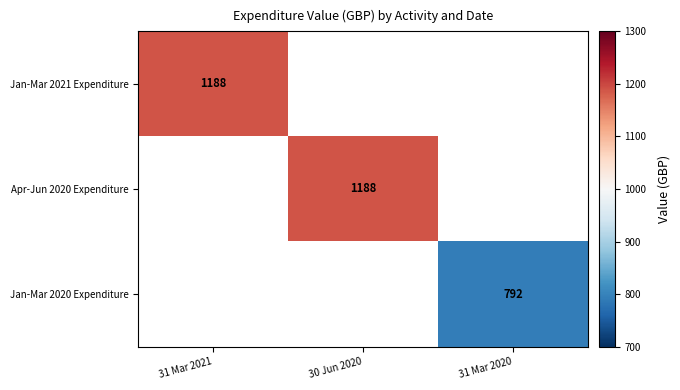

True or false: Jan-Mar 2021 Expenditure has a value of 646 at 31 Mar 2021.

False